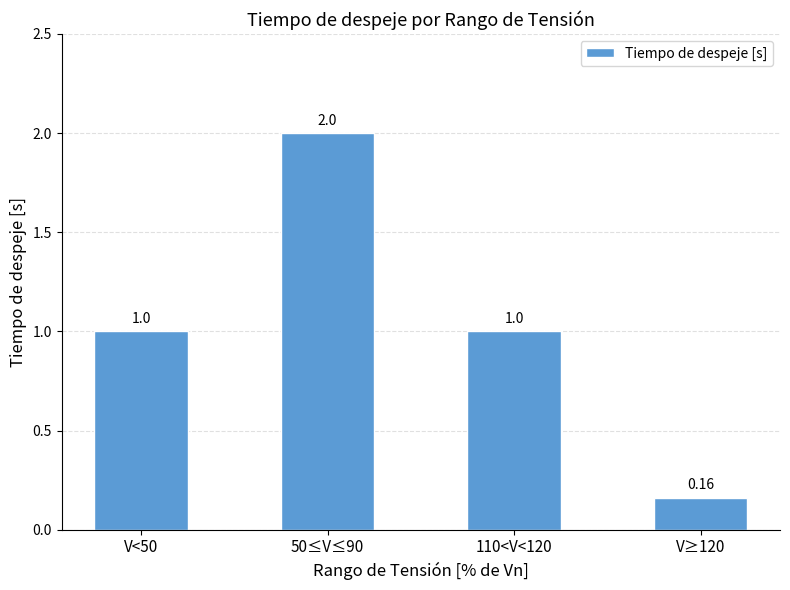

How many categories are shown in the chart?

4